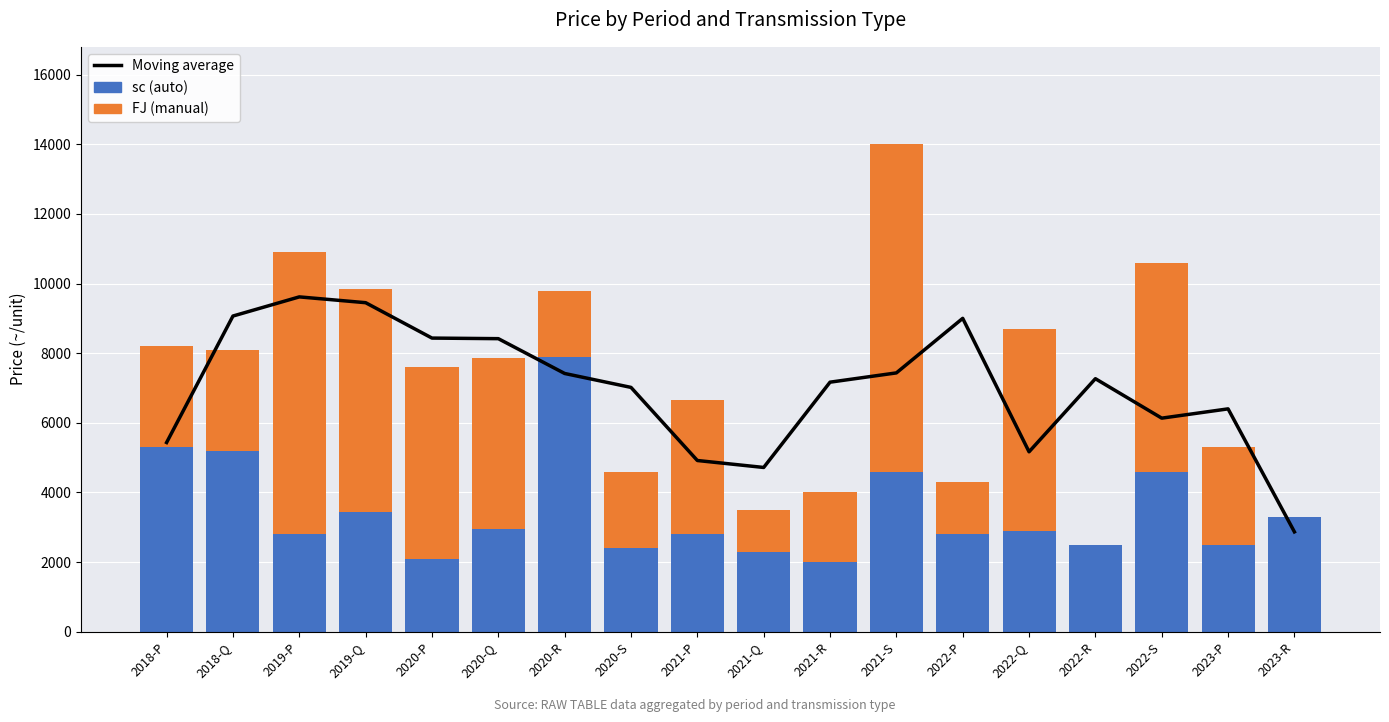

What is the value of the sc bar at the 16th from the left?

4600.0